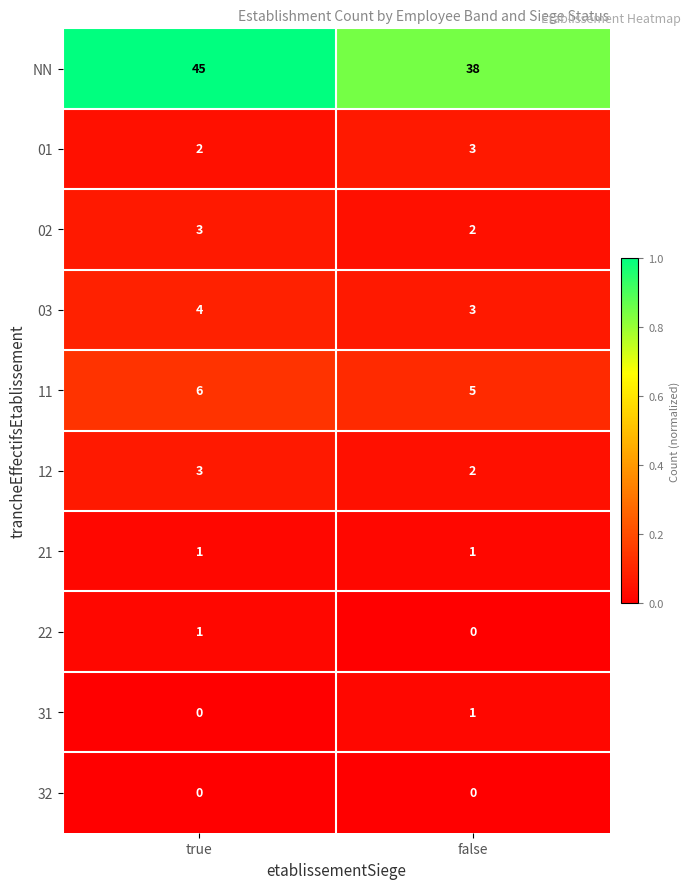

Which category has the lowest value in the NN series?

false